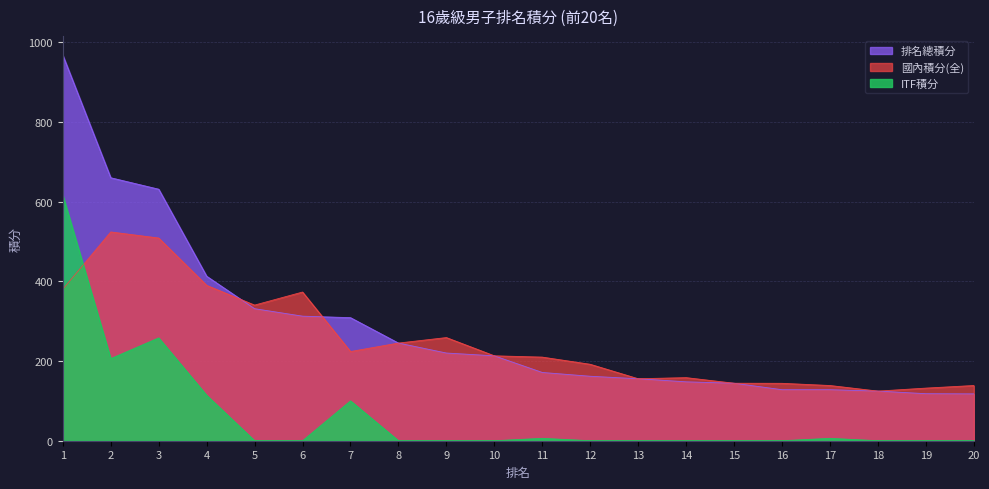

True or false: 排名總積分 and ITF積分 cross at least once.

False